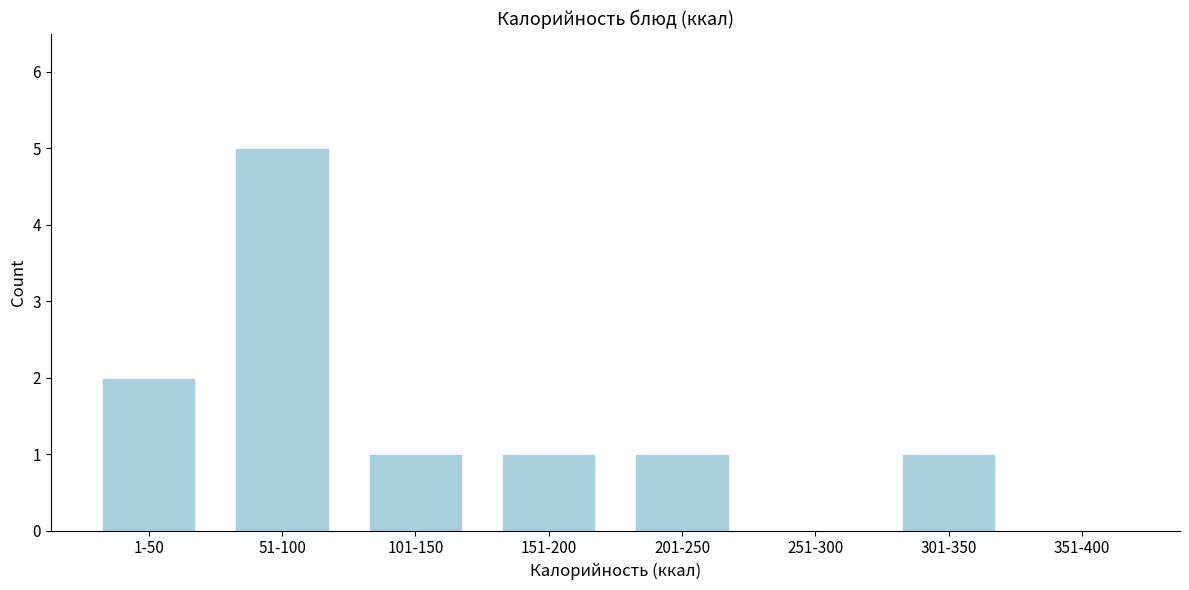

Reading left to right, extract all data points from this chart.

1-50=2	51-100=5	101-150=1	151-200=1	201-250=1	251-300=0	301-350=1	351-400=0